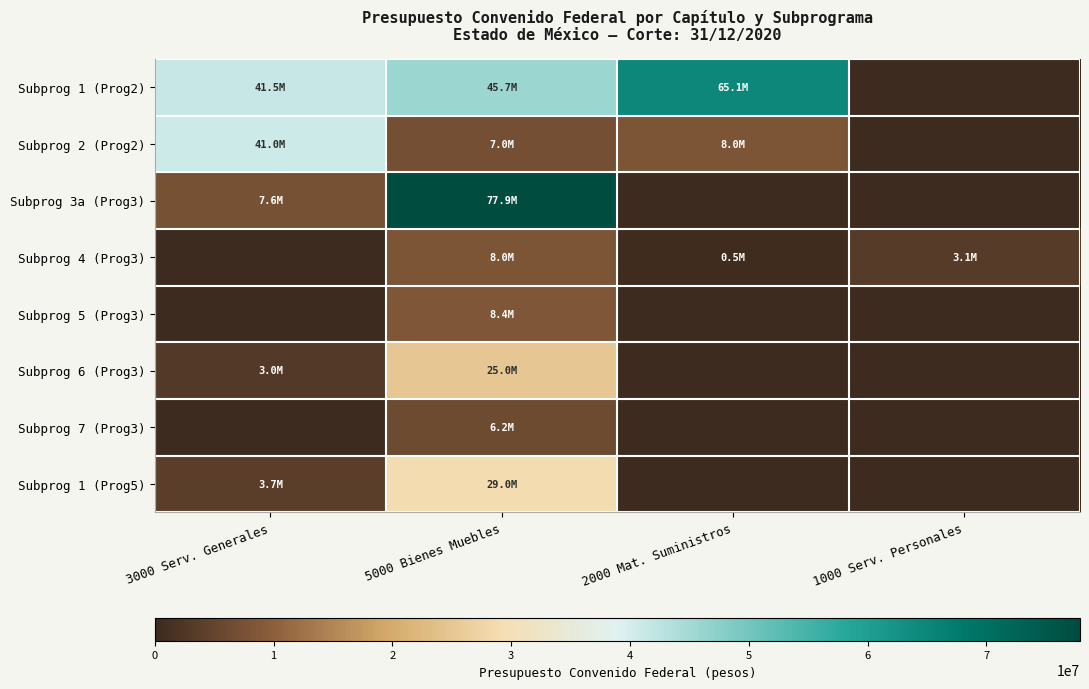

Reading left to right, list all the values displayed in this chart.

Subprog 1 (Prog2): 3000 Serv. Generales=41486500.0	5000 Bienes Muebles=45725885.1	2000 Mat. Suministros=65097560.3	1000 Serv. Personales=0.0
Subprog 2 (Prog2): 3000 Serv. Generales=41019080.1	5000 Bienes Muebles=7000000.0	2000 Mat. Suministros=7999044.5	1000 Serv. Personales=0.0
Subprog 3a (Prog3): 3000 Serv. Generales=7568691.0	5000 Bienes Muebles=77877656.5	2000 Mat. Suministros=0.0	1000 Serv. Personales=0.0
Subprog 4 (Prog3): 3000 Serv. Generales=0.0	5000 Bienes Muebles=7999044.5	2000 Mat. Suministros=502283.0	1000 Serv. Personales=3074517.0
Subprog 5 (Prog3): 3000 Serv. Generales=0.0	5000 Bienes Muebles=8381597.1	2000 Mat. Suministros=0.0	1000 Serv. Personales=0.0
Subprog 6 (Prog3): 3000 Serv. Generales=2980000.0	5000 Bienes Muebles=25000000.0	2000 Mat. Suministros=0.0	1000 Serv. Personales=0.0
Subprog 7 (Prog3): 3000 Serv. Generales=0.0	5000 Bienes Muebles=6202087.4	2000 Mat. Suministros=0.0	1000 Serv. Personales=0.0
Subprog 1 (Prog5): 3000 Serv. Generales=3700000.0	5000 Bienes Muebles=28977351.6	2000 Mat. Suministros=0.0	1000 Serv. Personales=0.0